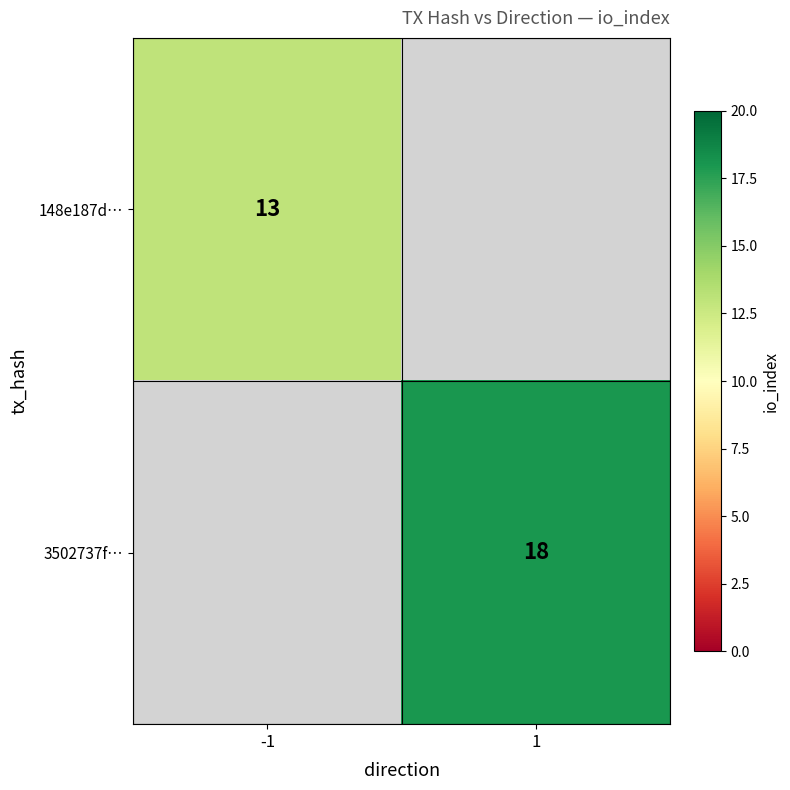

True or false: 3502737f… has a value of 18 at 1.

True